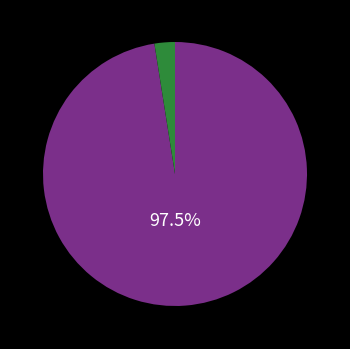

Is there any slice that represents more than half of the pie?

Yes